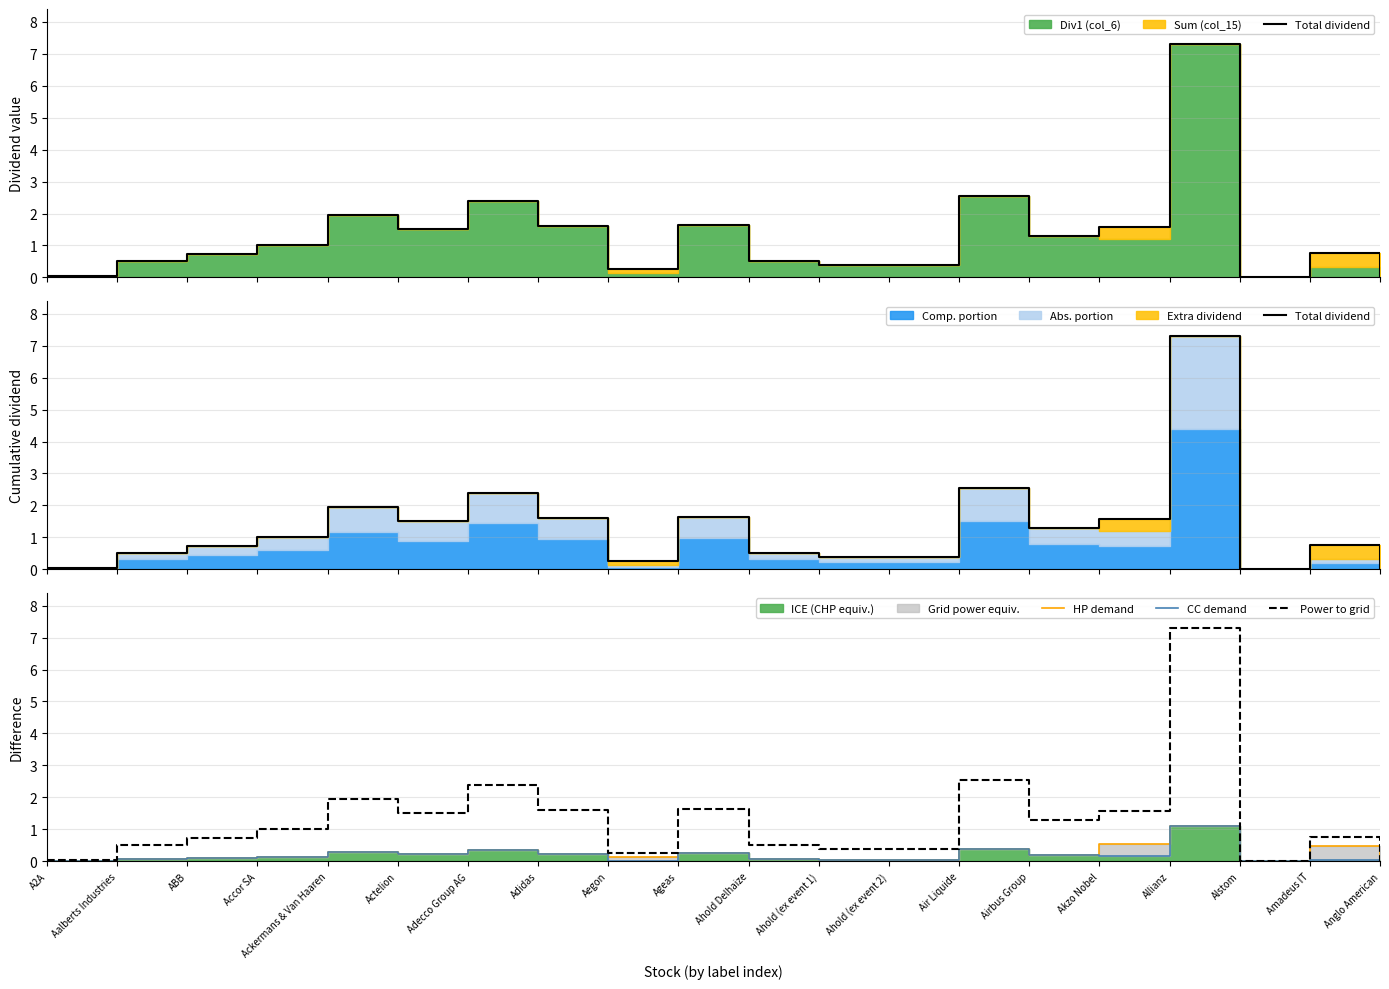

True or false: Total dividend and CC demand intersect in this chart.

False